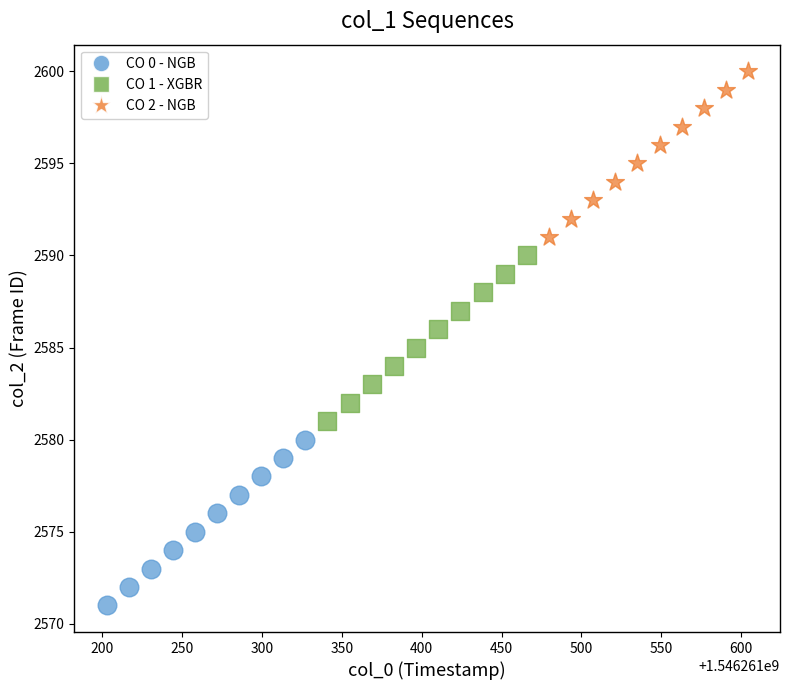

Which series reaches the maximum Y coordinate?

CO 2 - NGB